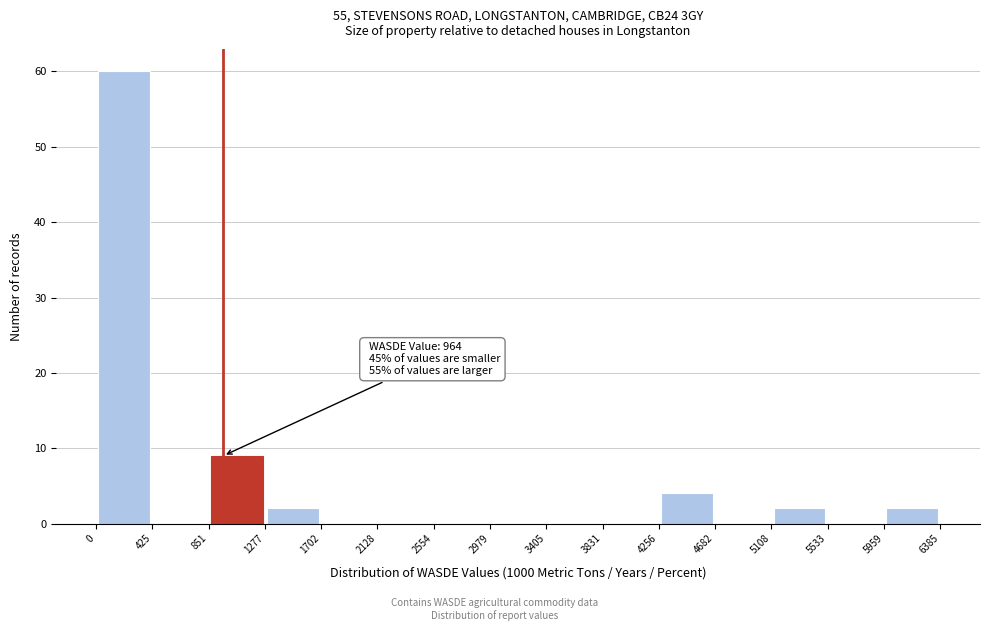

Which range on the x-axis has the tallest bar?

0 to 425